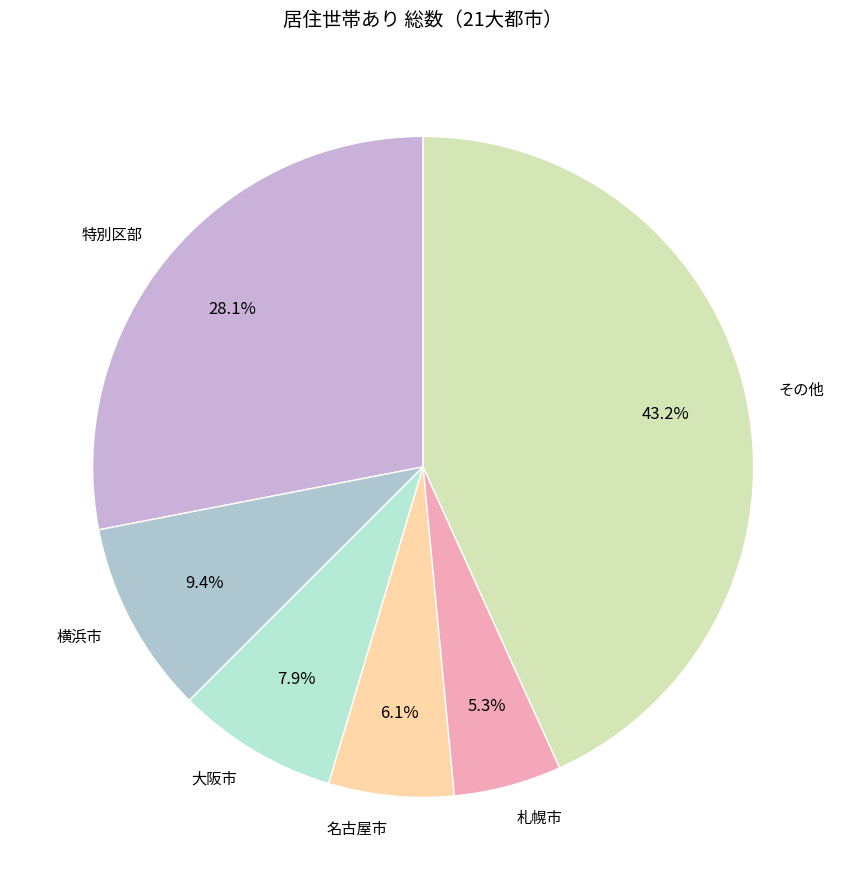

What is the largest slice in the pie chart?

その他